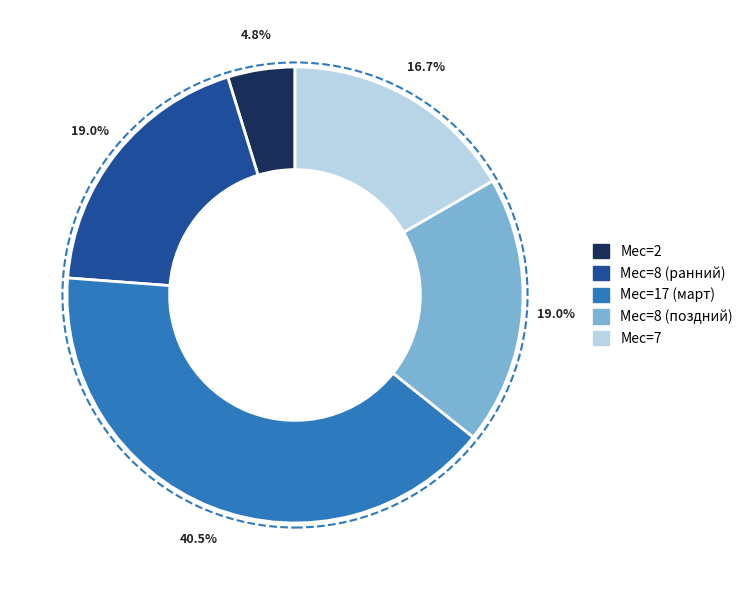

How much of the chart is everything except Мес=7?

83.3%